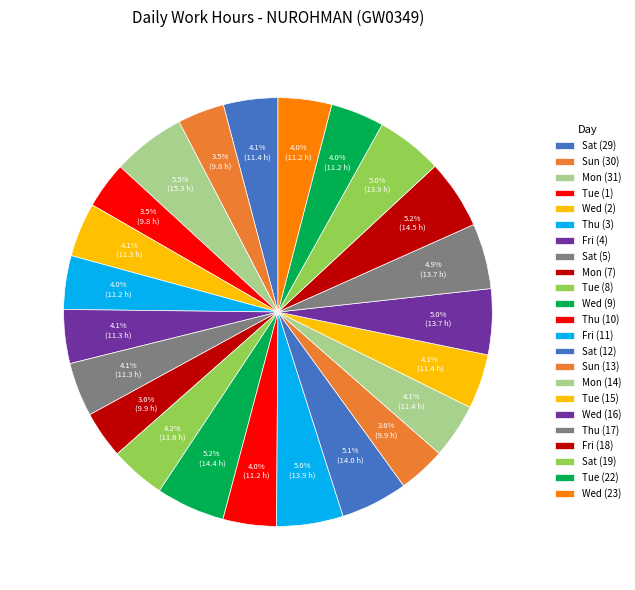

To the nearest percent, what is the average slice percentage?

4%